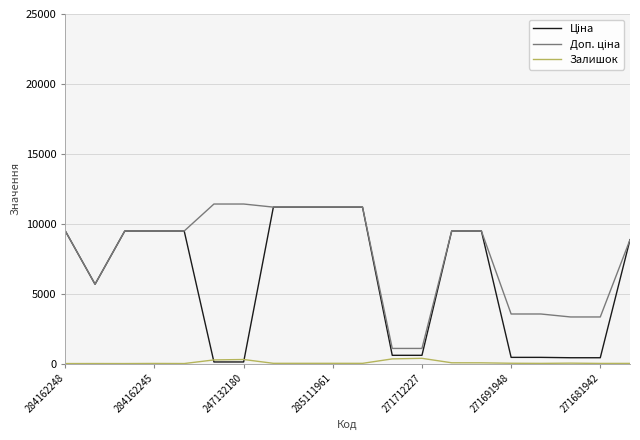

What is the greatest value displayed?

11410.0